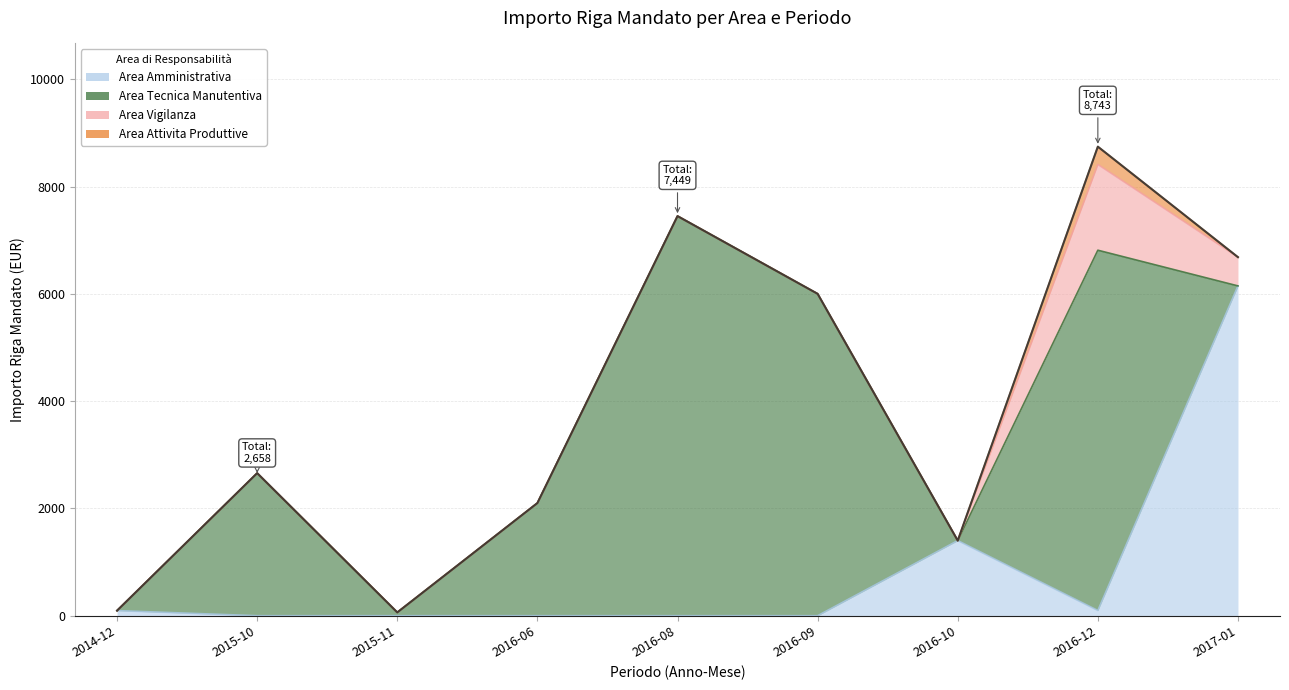

What is the difference between the second highest and minimum values in the Area Tecnica Manutentiva series?

6715.0